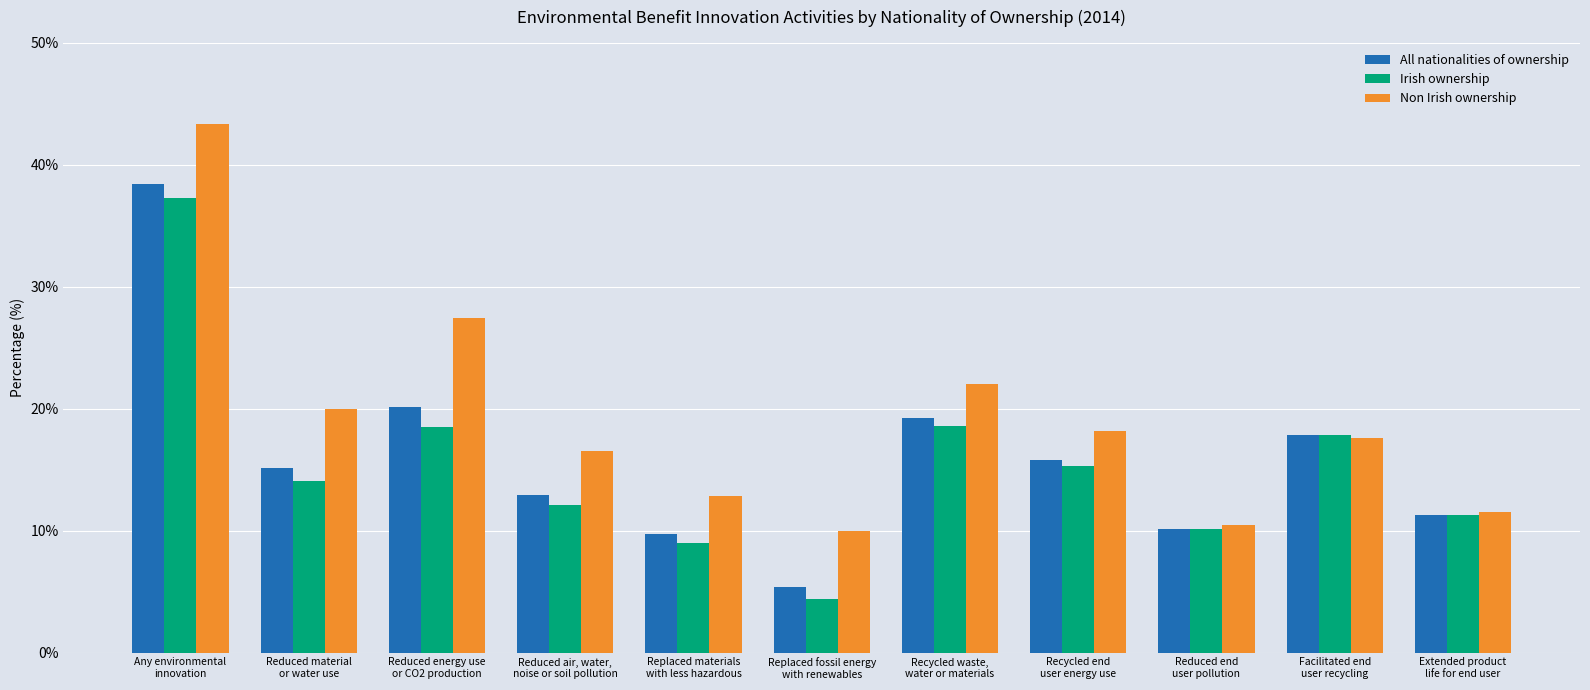

How many bars are there in total?

33